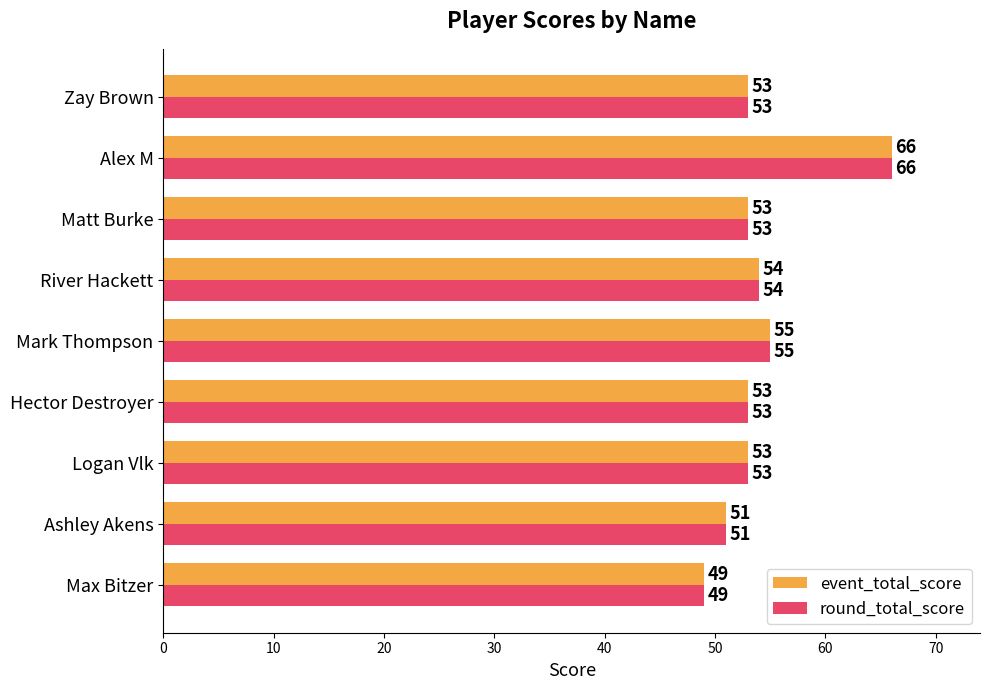

At which category is the sum across all series the highest?

Alex M